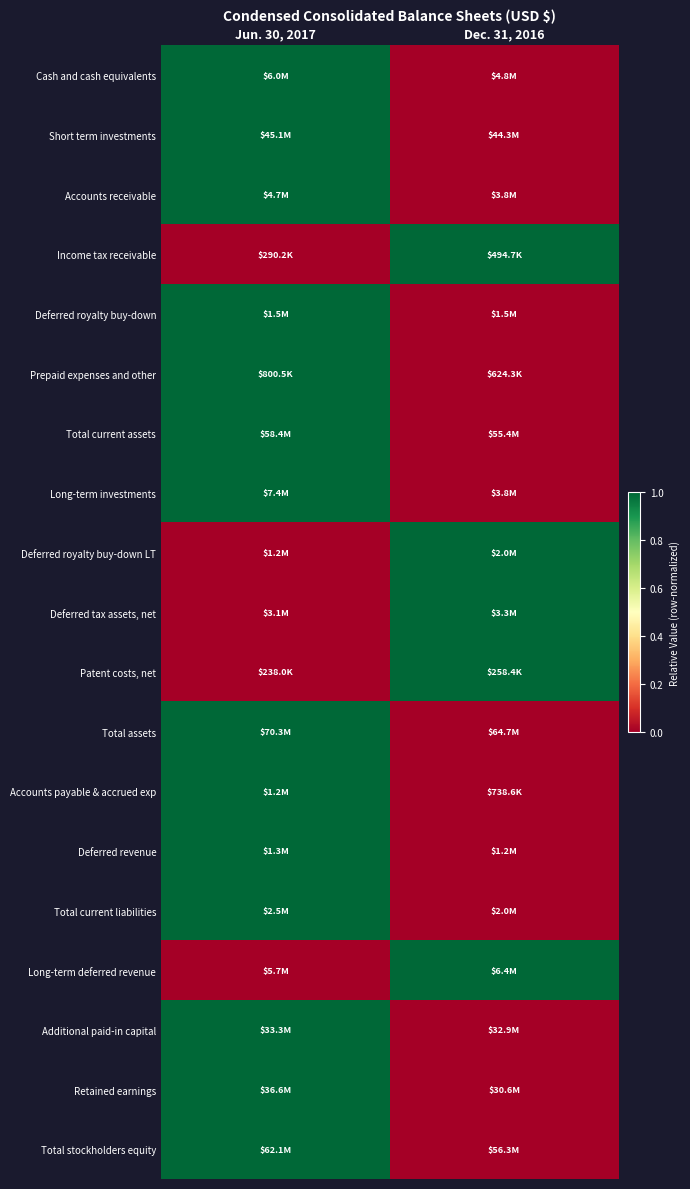

At how many categories does at least one series exceed 0?

2